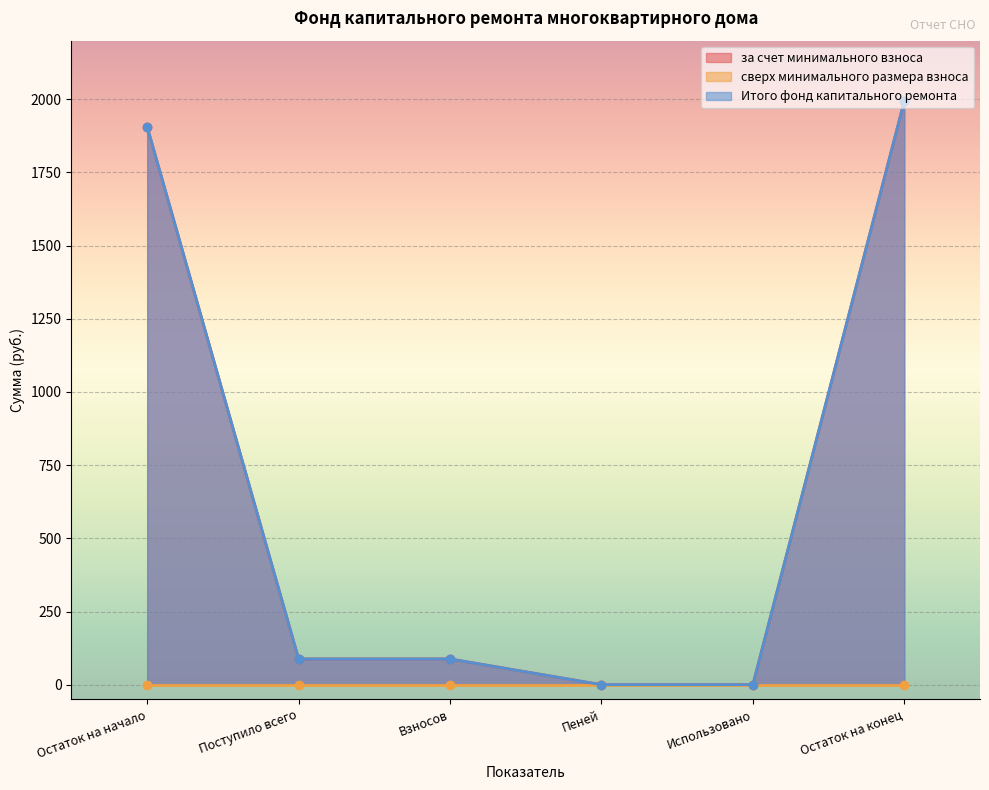

What position from the left is Поступило всего?

2